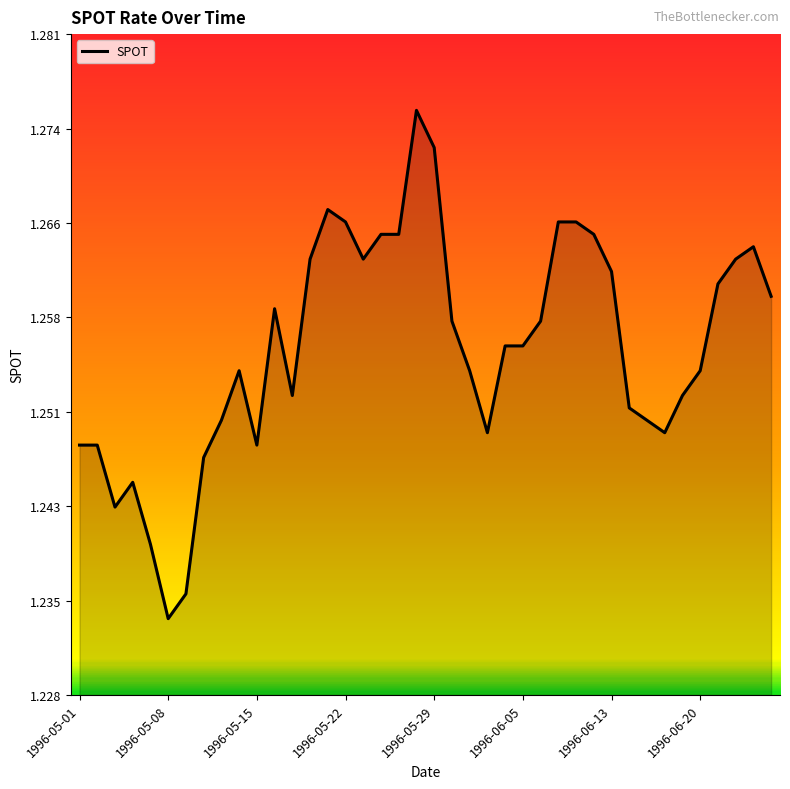

How many lines are shown in the chart?

1